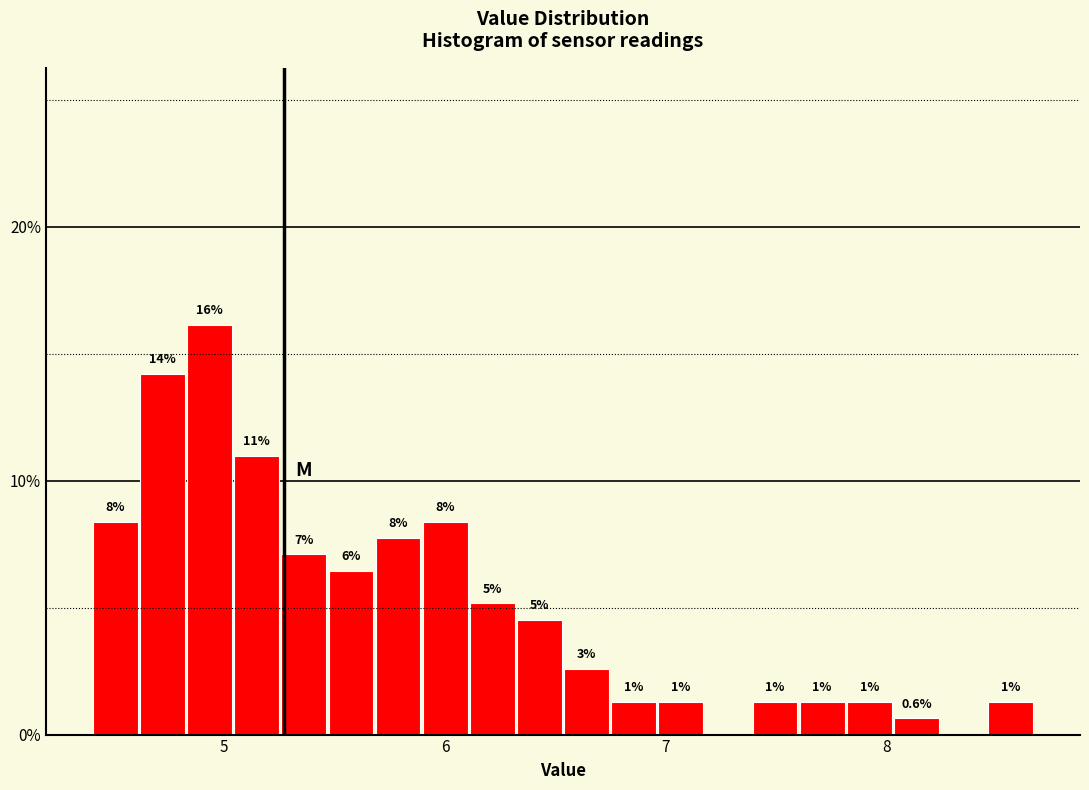

Read against the x-axis, roughly where is the centre of the tallest bar?

4.9